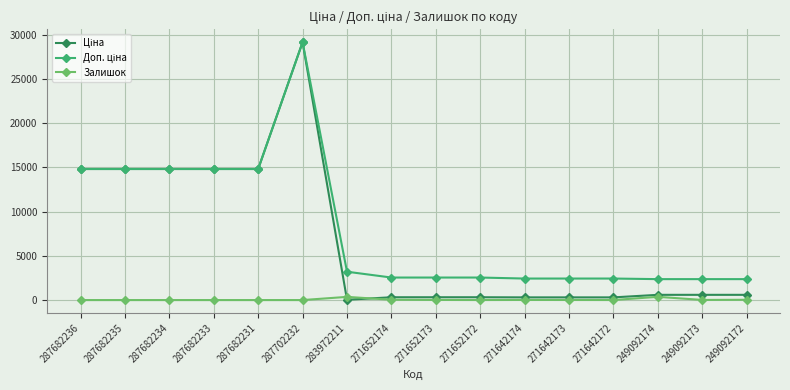

At which category is the sum across all series the highest?

287702232